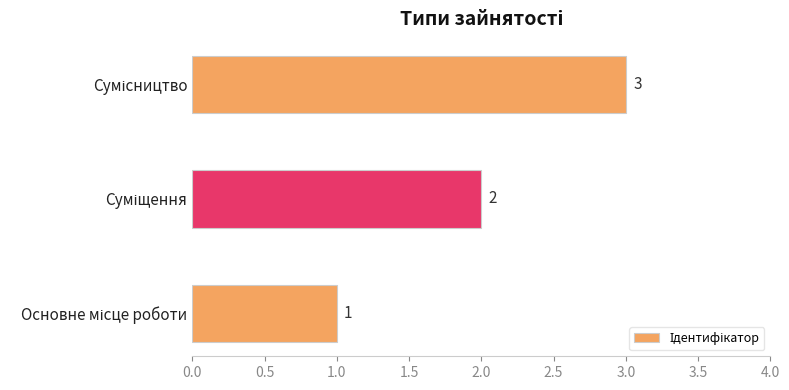

What is the sum of all values?

6